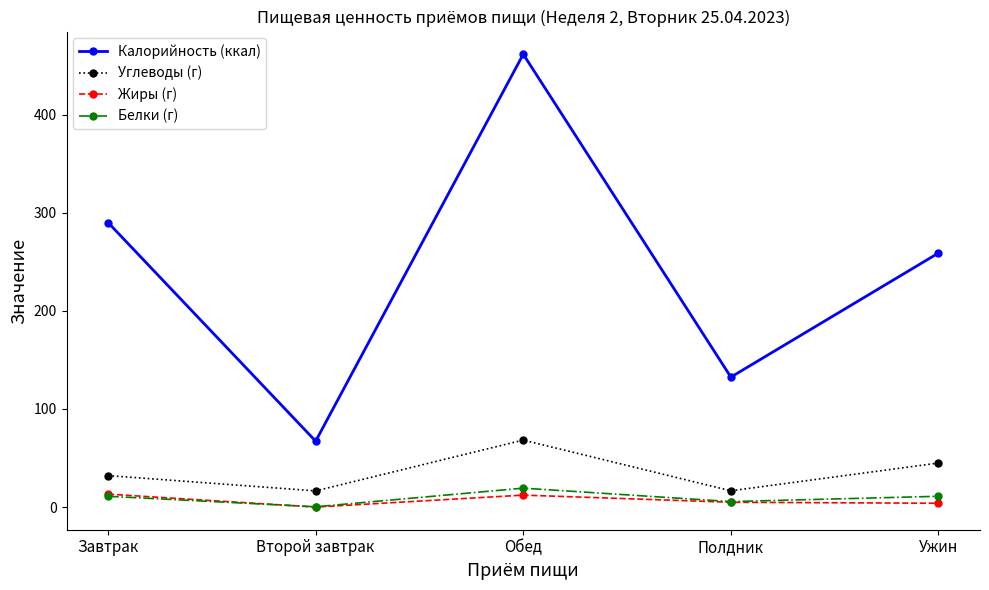

At which category does the chart reach its peak across all series?

Обед